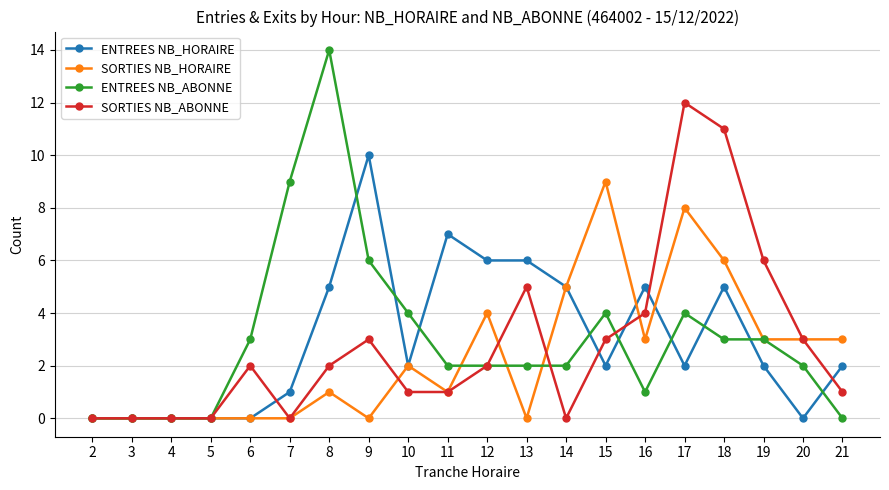

Is it true that ENTREES NB_HORAIRE equals 0 at 3?

True